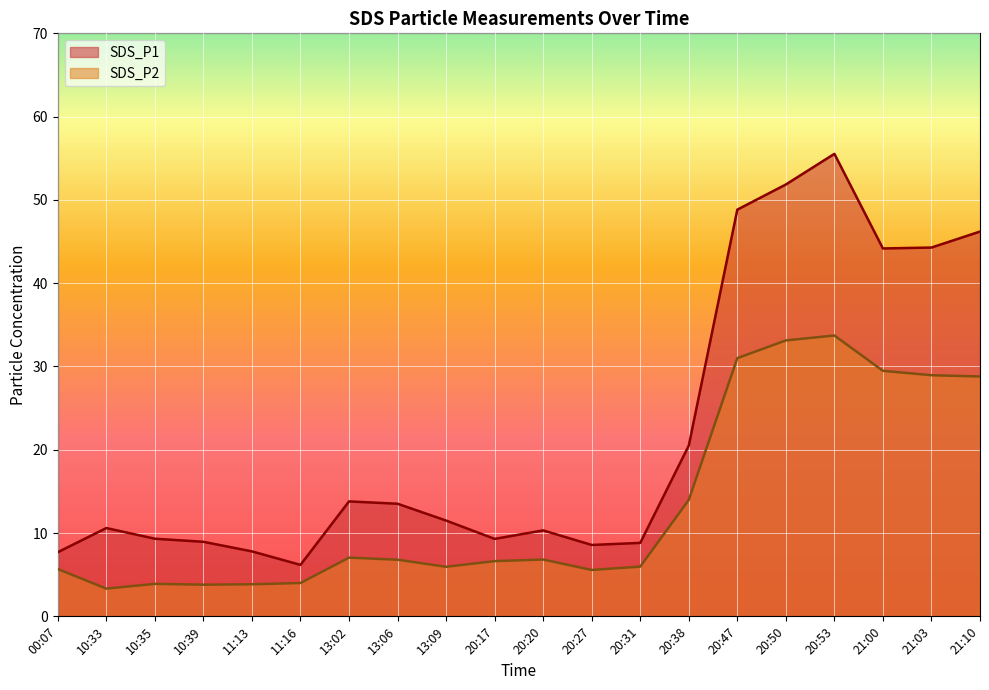

In SDS_P2, how many points are lower than both neighbors (excluding endpoints)?

4